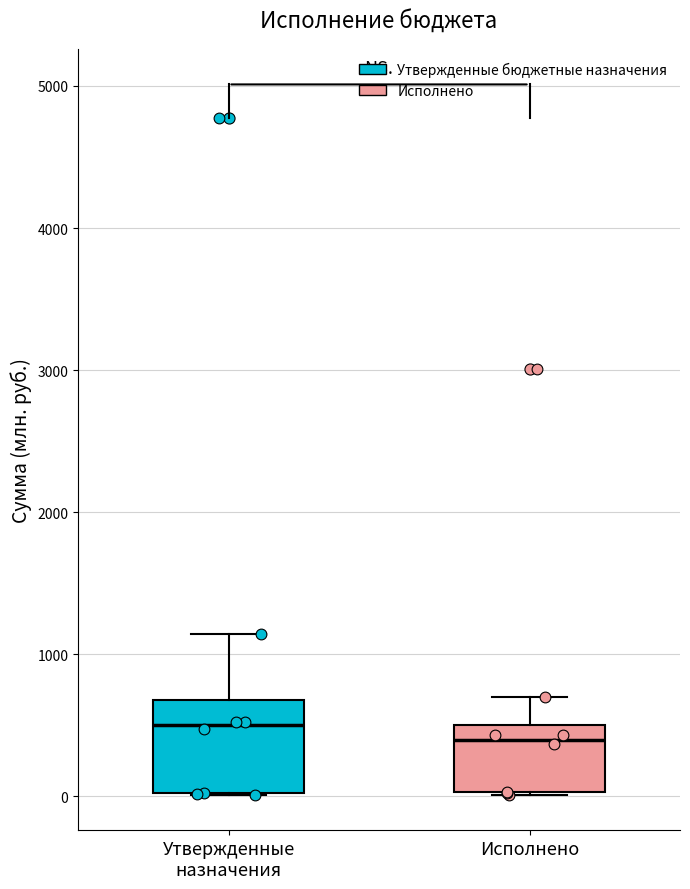

Which box is the tallest, from its lower edge to its upper edge?

Утвержденные назначения